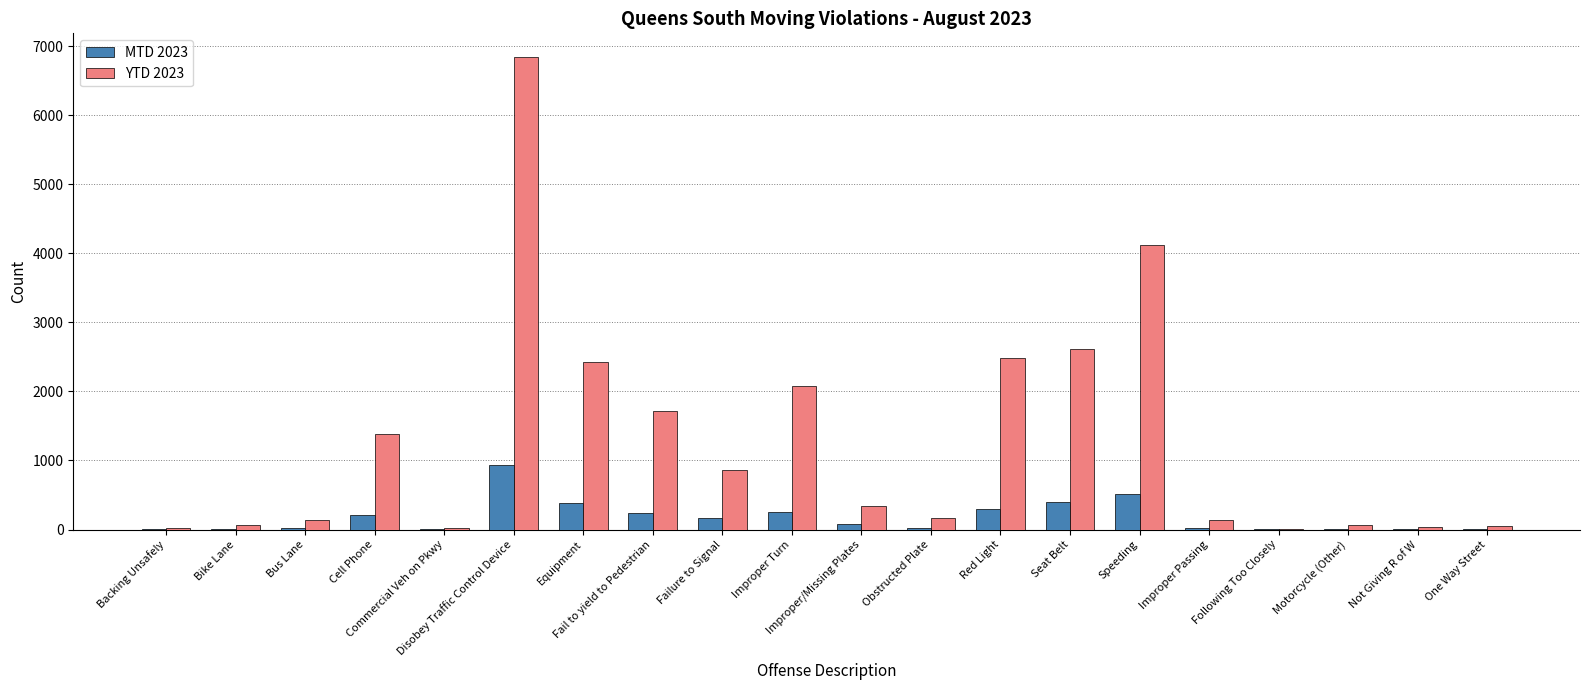

Which series has the largest total across all categories?

YTD 2023